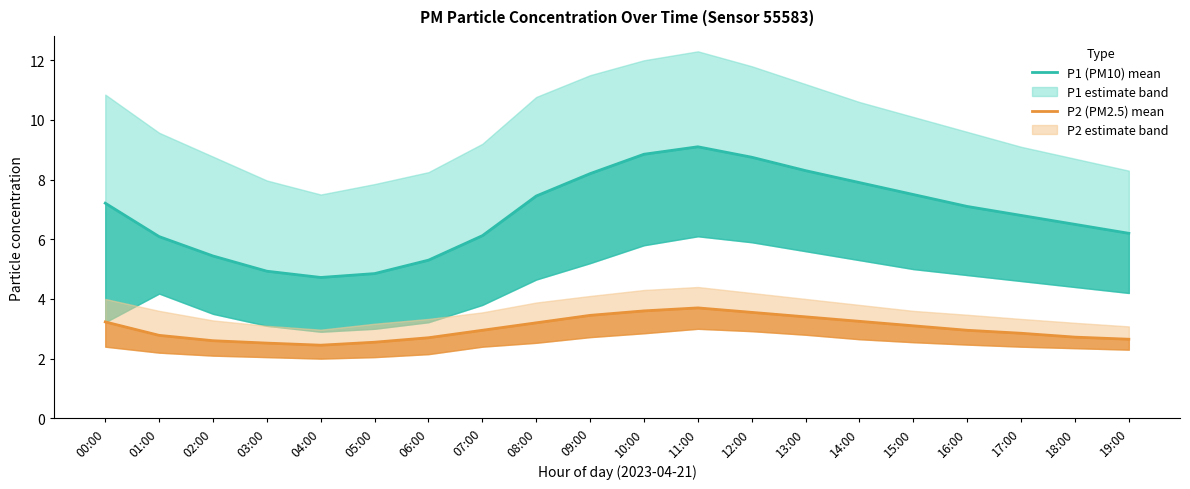

What is the greatest value displayed?

9.1